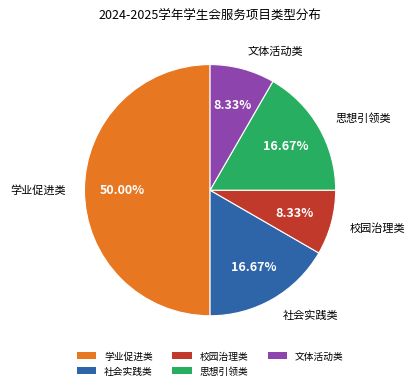

To the nearest percent, what is the combined percentage of 文体活动类 and 思想引领类?

25%